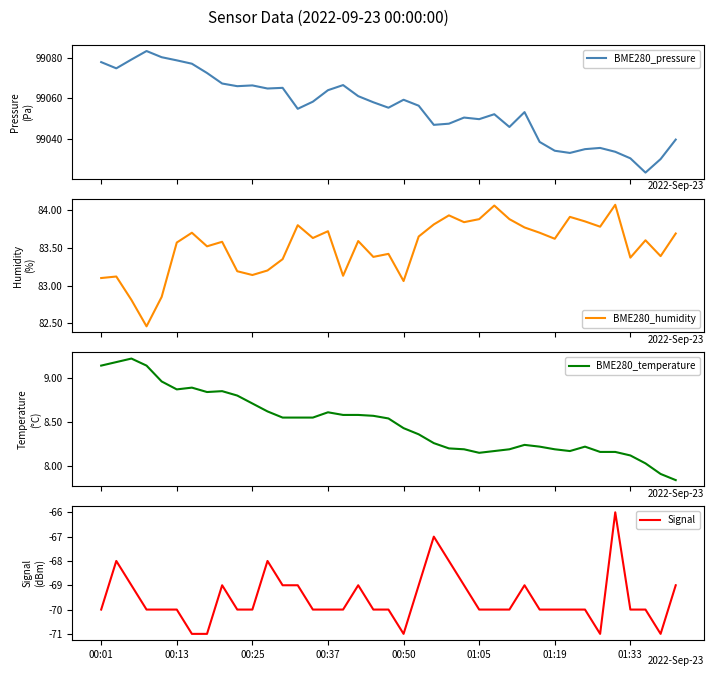

How many values in the BME280_pressure series exceed 99056?

20